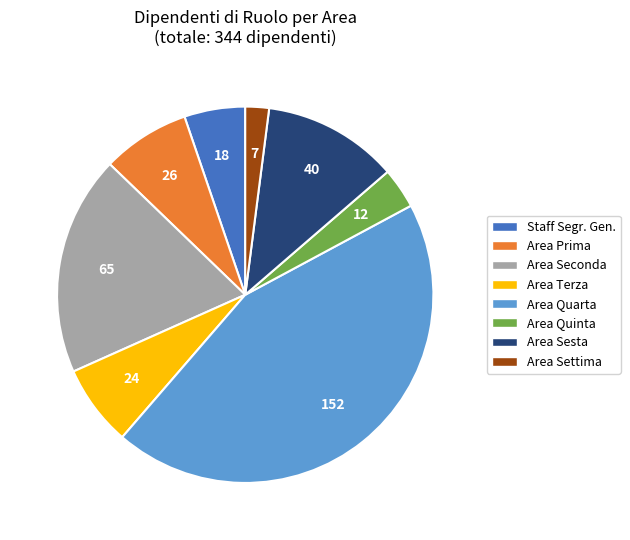

Combined, do Area Quarta and Area Seconda account for over 50%?

Yes